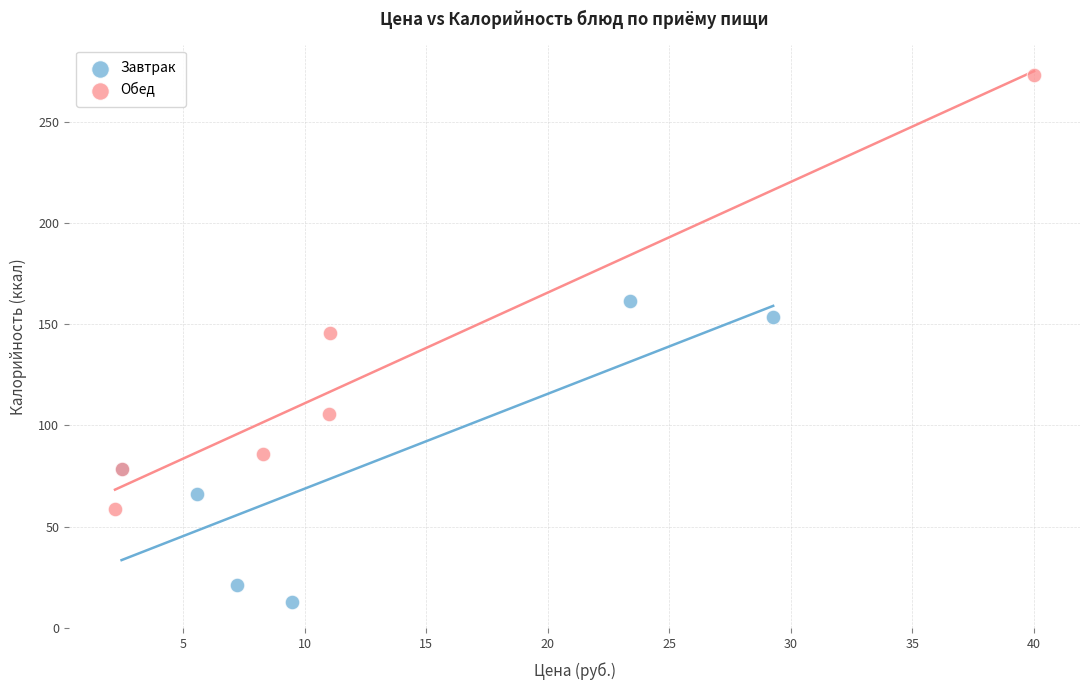

What are all the series names shown in the legend?

Завтрак, Обед